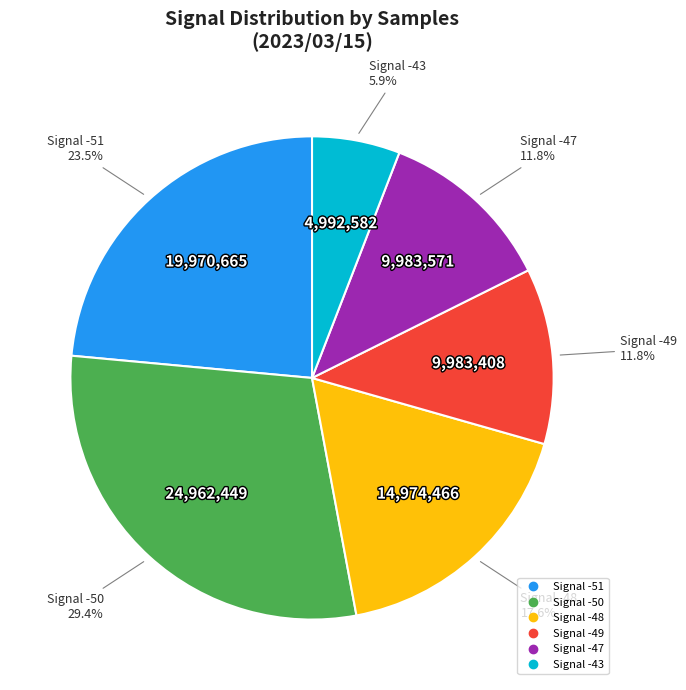

Does any single category account for the majority?

No